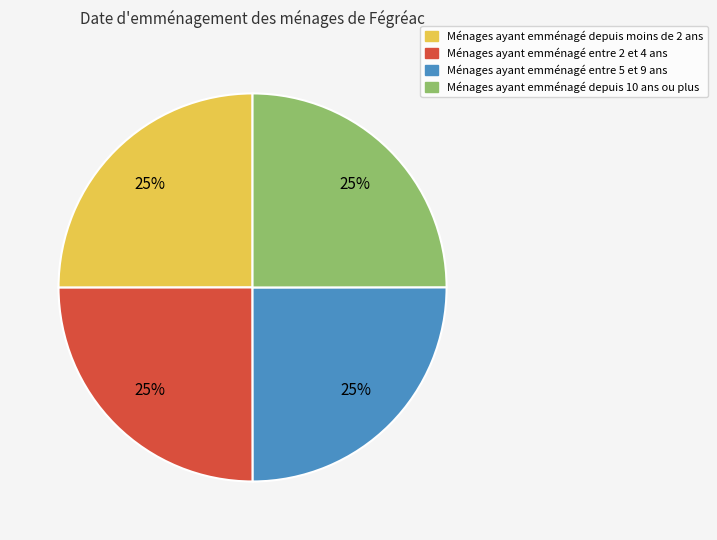

Is there a majority slice in this chart?

No